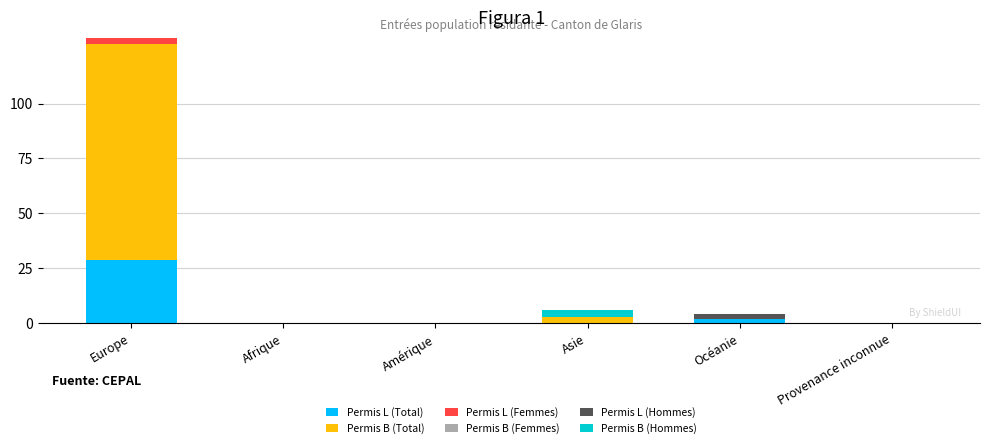

List the series in order of their peak value, lowest first.

Permis L (Femmes), Permis L (Hommes), Permis L (Total), Permis B (Femmes), Permis B (Hommes), Permis B (Total)